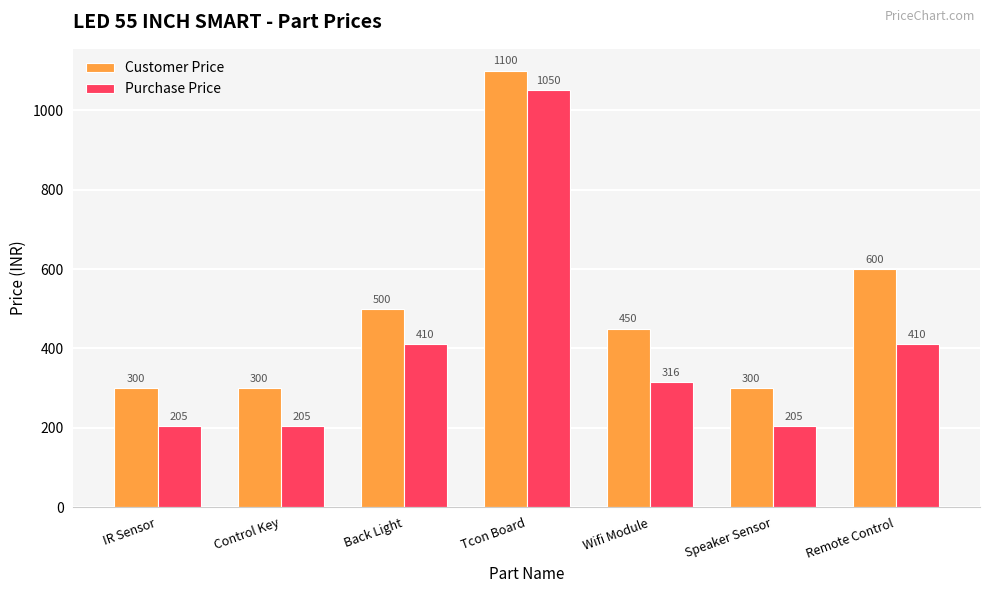

Where is Customer Price nearest to the value 700?

Remote Control